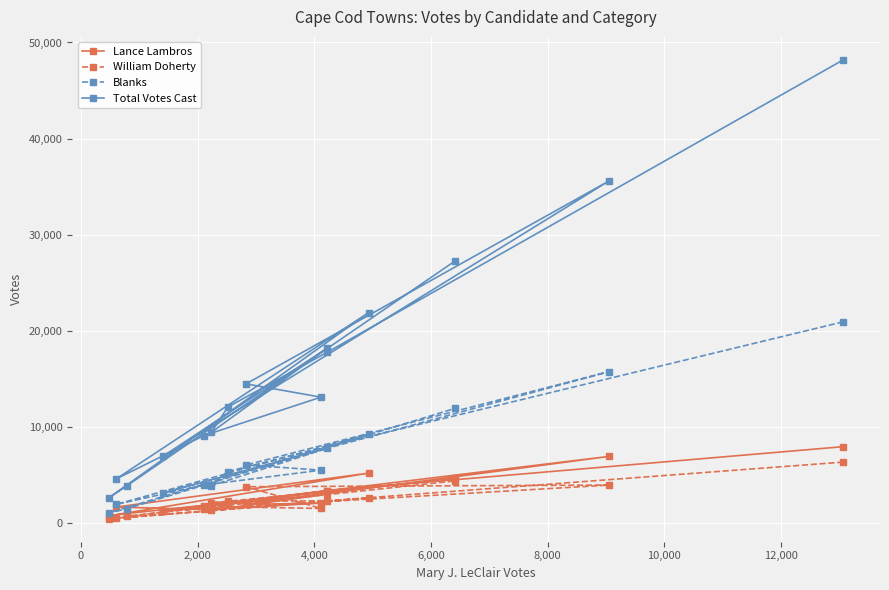

At how many categories does at least one series exceed 19052?

4